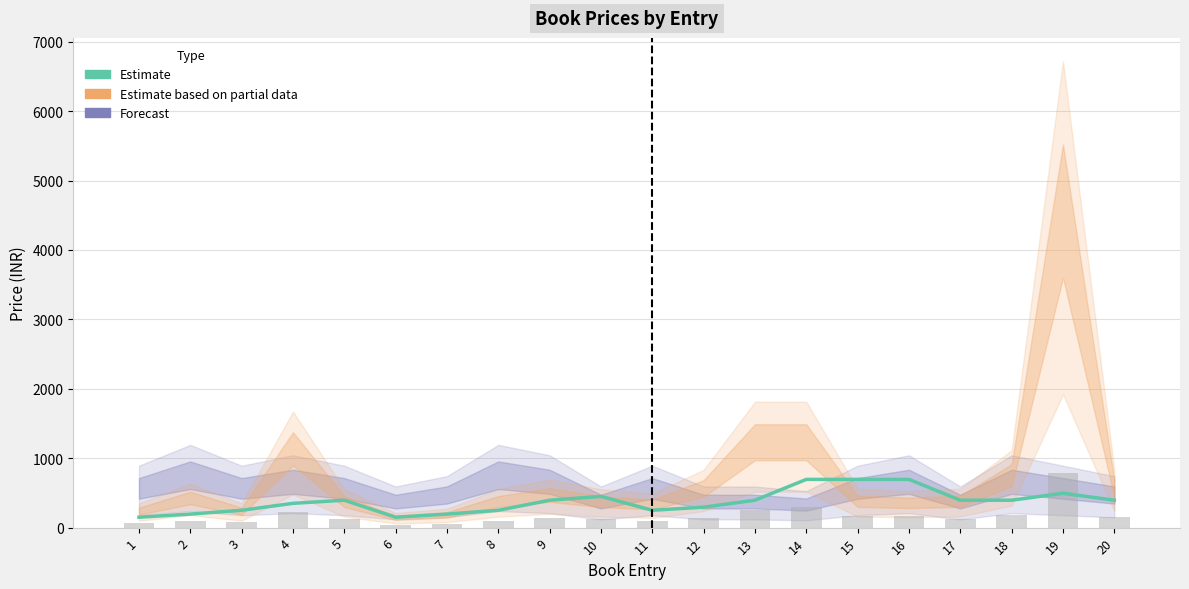

Rank the categories by value from lowest to highest.

1, 6, 2, 7, 3, 8, 11, 12, 4, 5, 9, 13, 17, 18, 20, 10, 19, 14, 15, 16